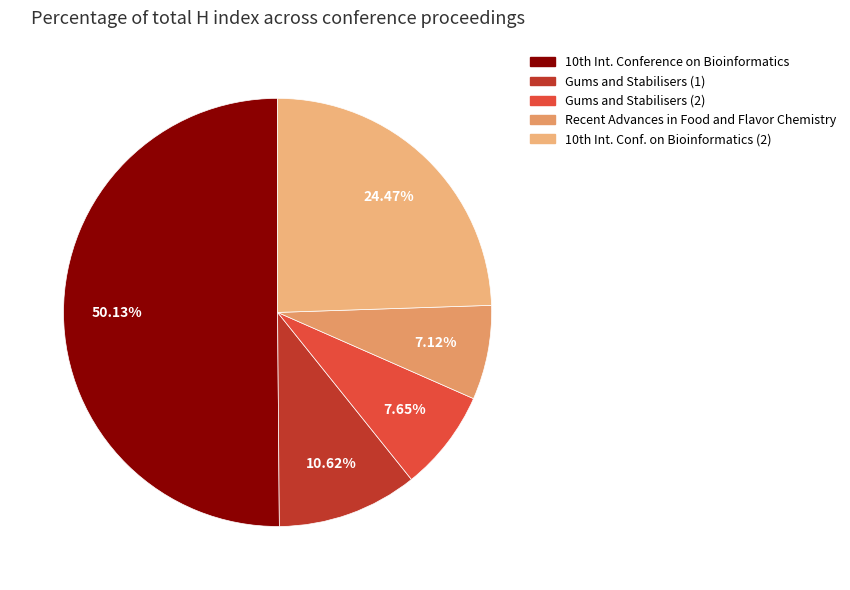

How many slices are in this pie chart?

5